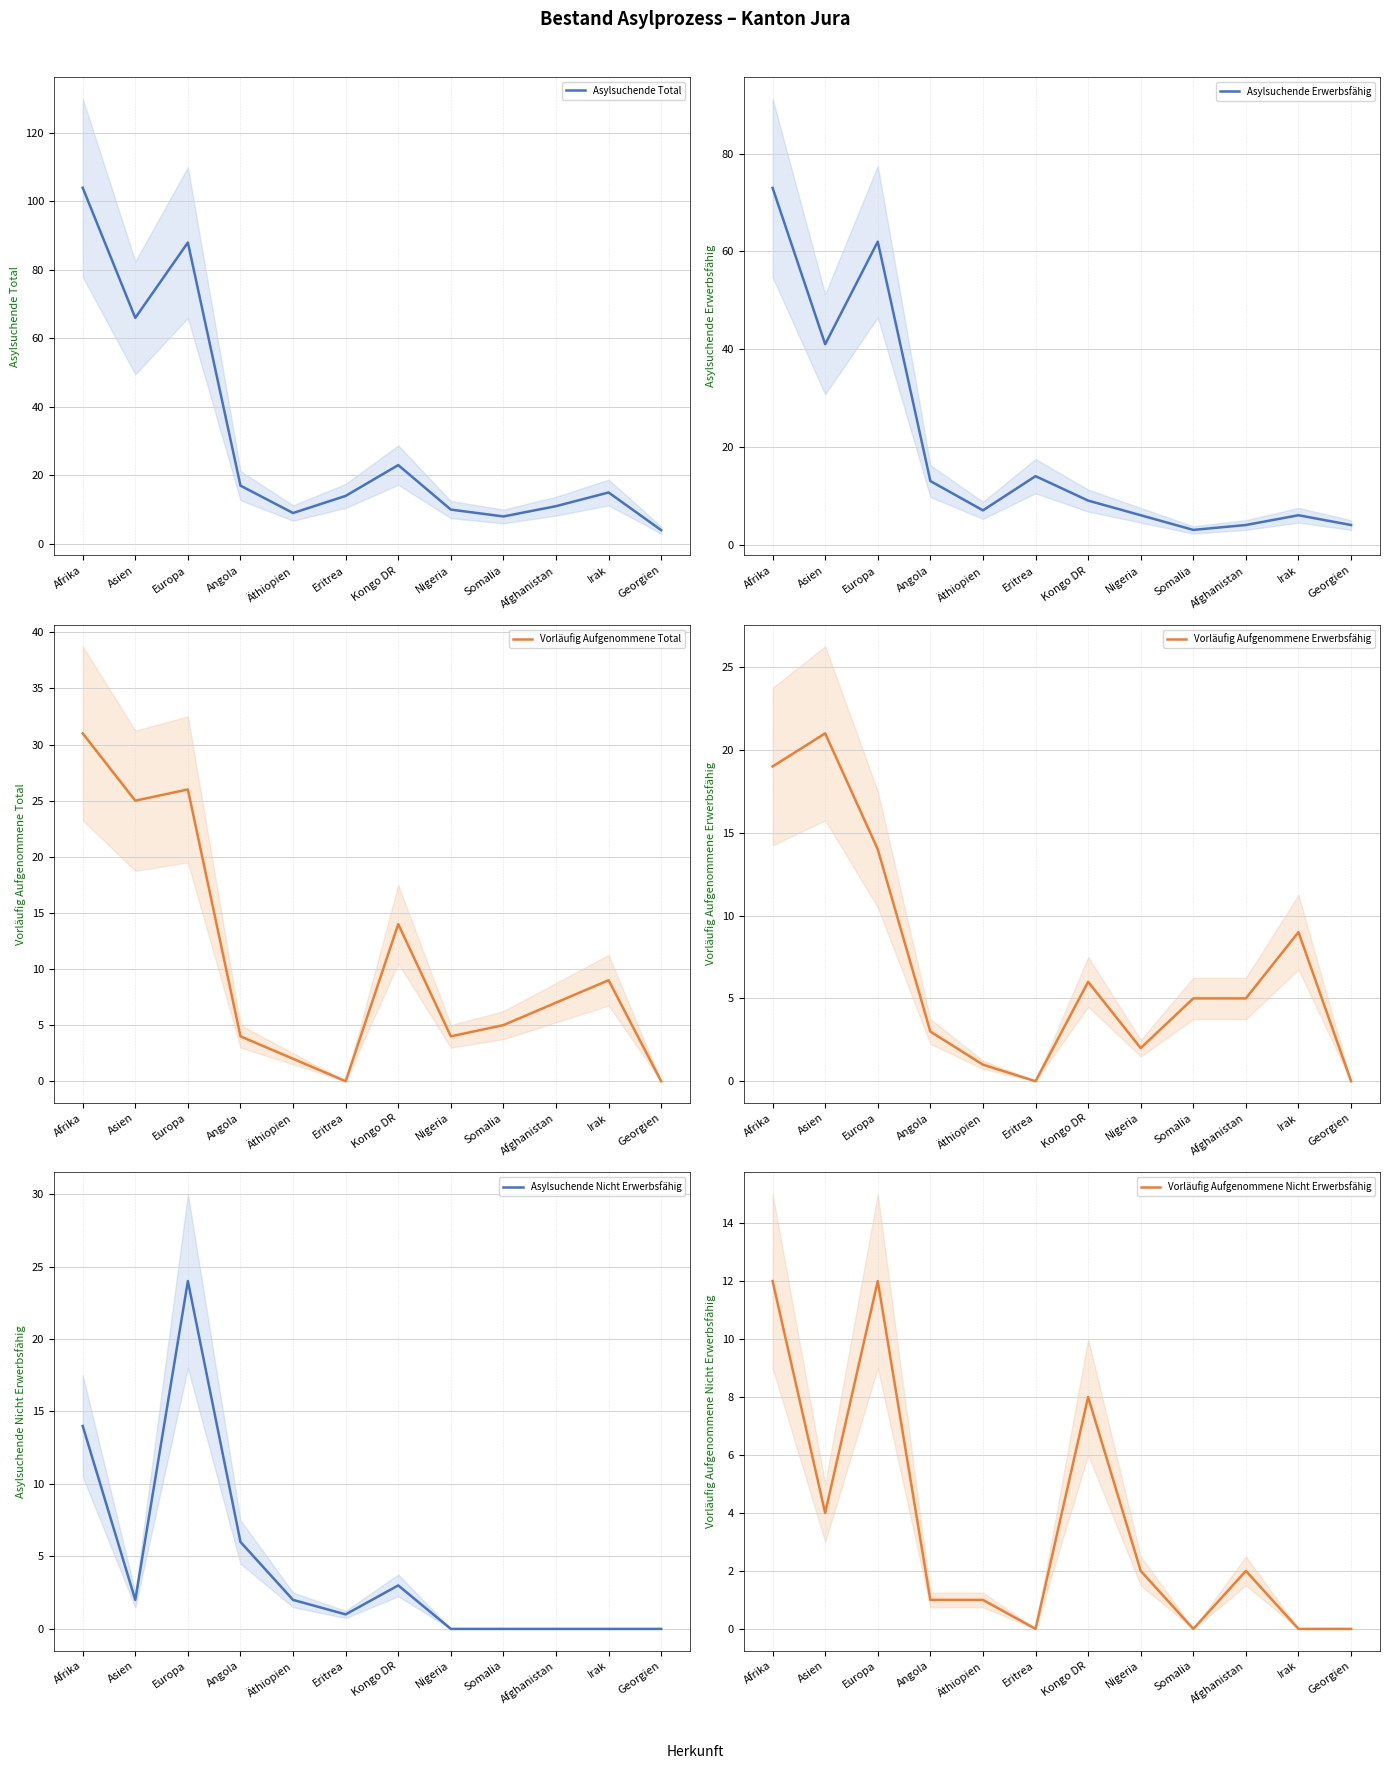

List the labels in order of Asylsuchende Nicht Erwerbsfähig value, smallest first.

Nigeria, Somalia, Afghanistan, Irak, Georgien, Eritrea, Asien, Äthiopien, Kongo DR, Angola, Afrika, Europa